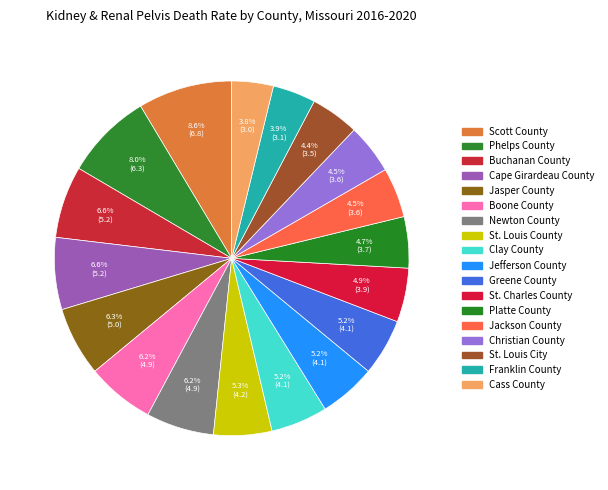

Count the number of slices in the pie.

18